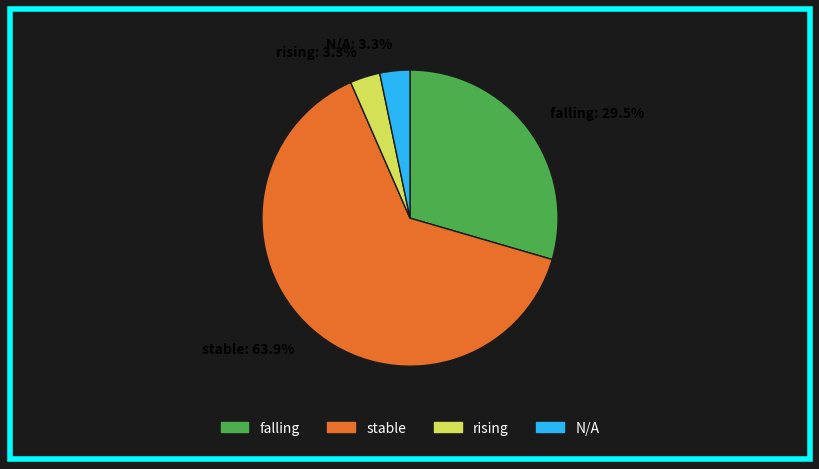

What percentage is the N/A slice, to the nearest percent?

3%